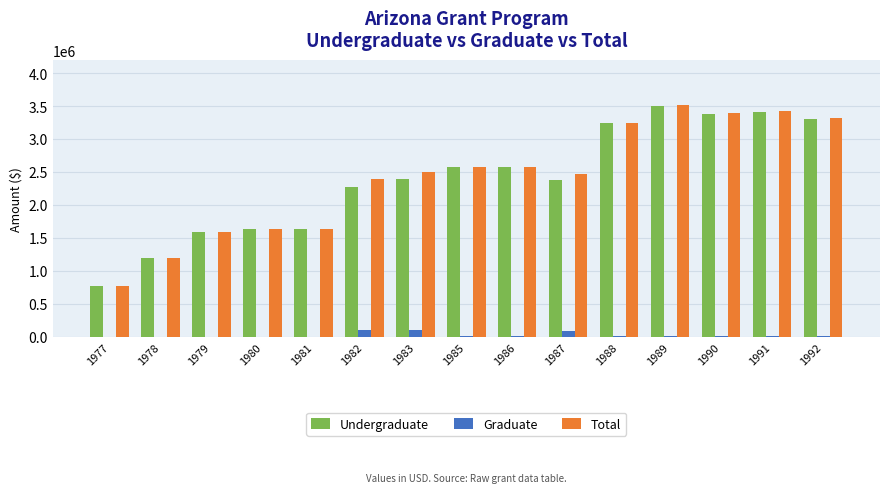

Read the Undergraduate value at 1988, to the nearest 100.

3244000